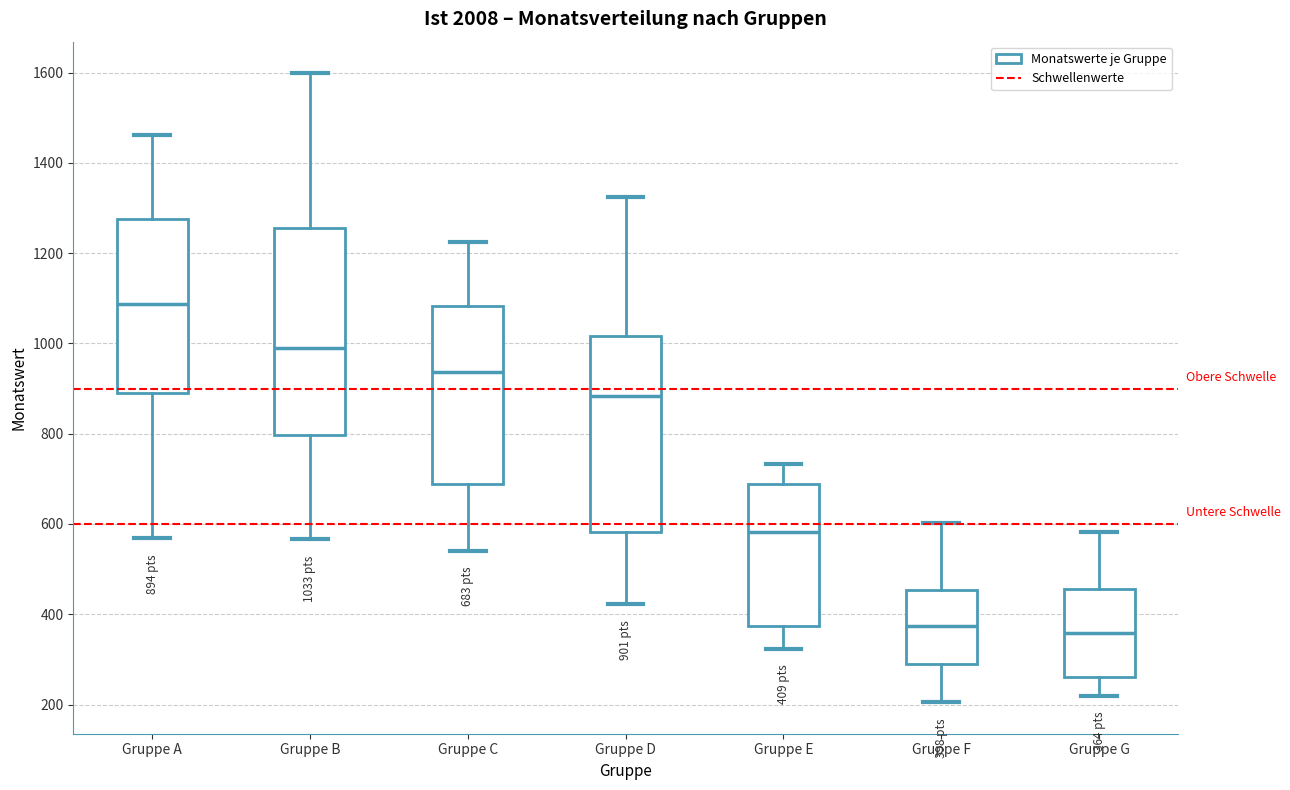

Which box is the tallest, from its lower edge to its upper edge?

Gruppe B